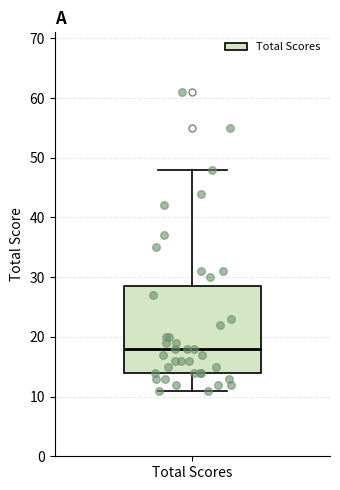

Read this box plot against the y-axis: the position of the median line, the range covered by the box, and the ends of both whiskers. The values are not printed on the chart, so give them approximately, as read against the axis.

median 18, box 14 to 29, whiskers 11 to 48